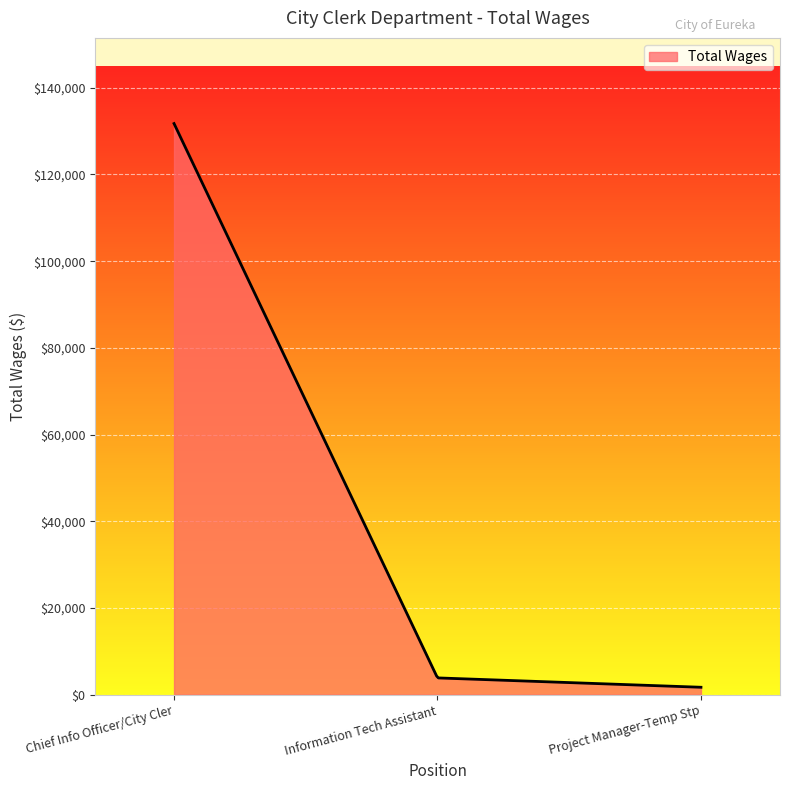

What is the maximum value shown in the chart?

131742.0